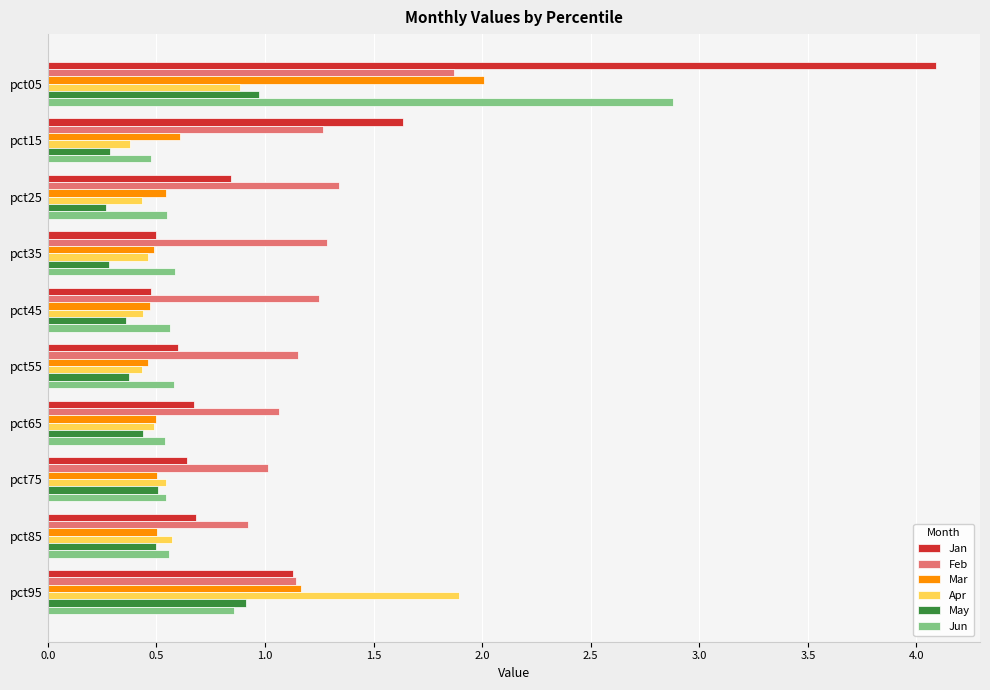

Read the Feb value at pct95.

1.1